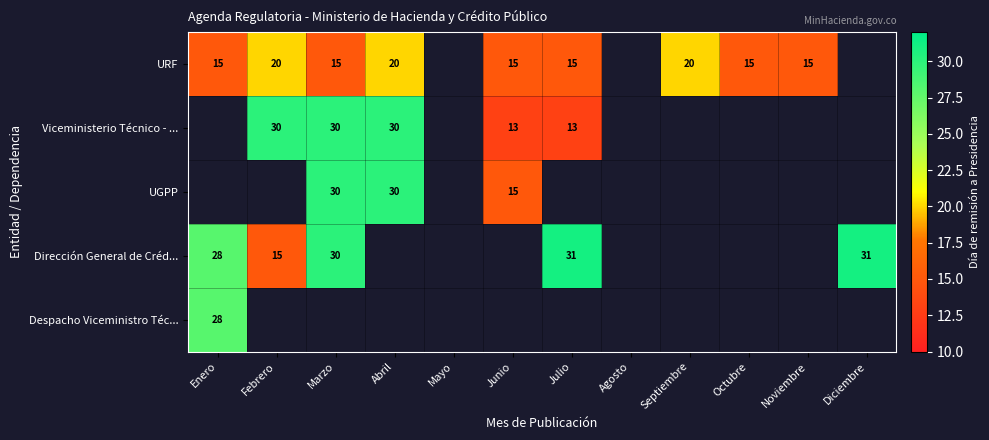

The value of URF at Marzo is 10. True or false?

False